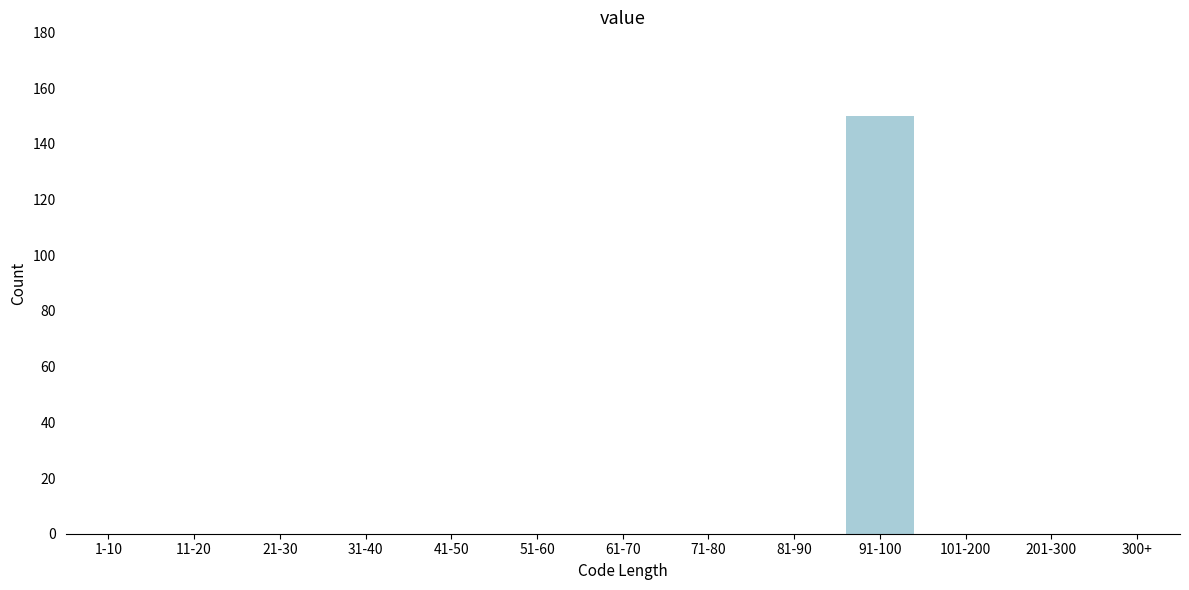

Reading left to right, extract all data points from this chart.

1-10=0	11-20=0	21-30=0	31-40=0	41-50=0	51-60=0	61-70=0	71-80=0	81-90=0	91-100=150	101-200=0	201-300=0	300+=0